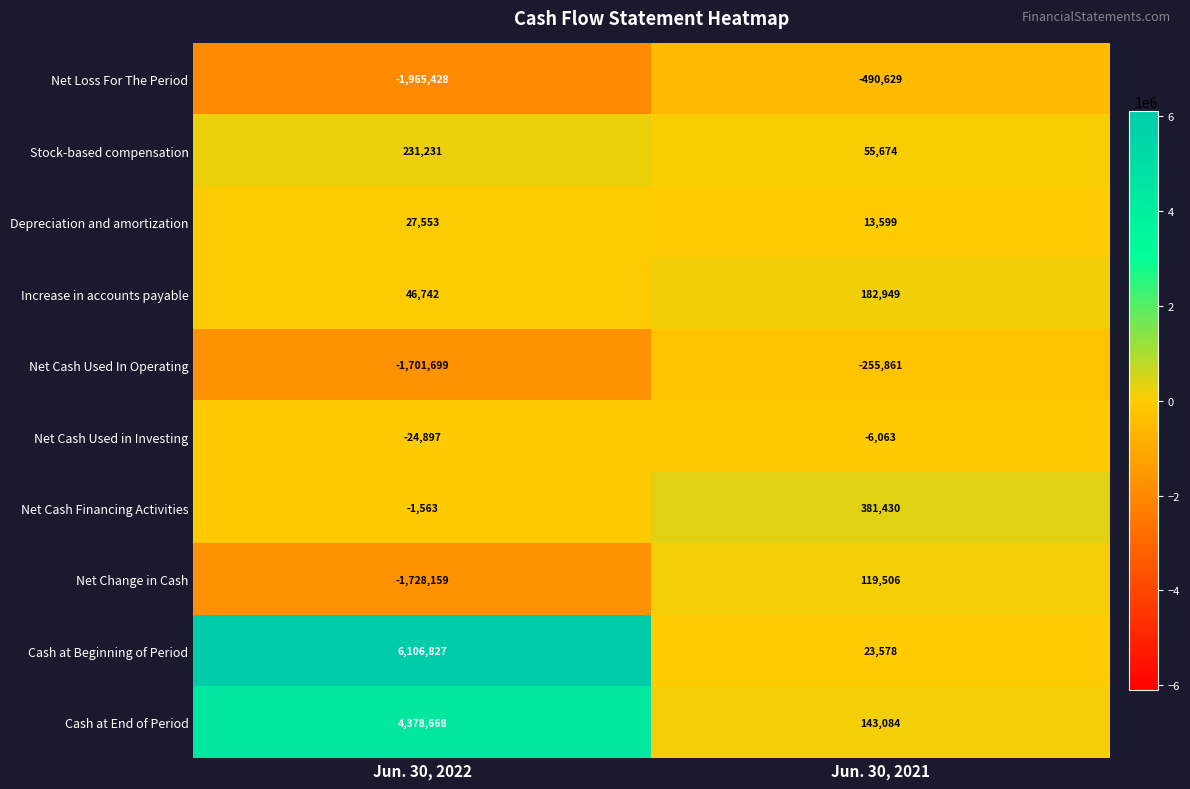

The value of Net Cash Used In Operating at Jun. 30, 2022 is -1701699. True or false?

True